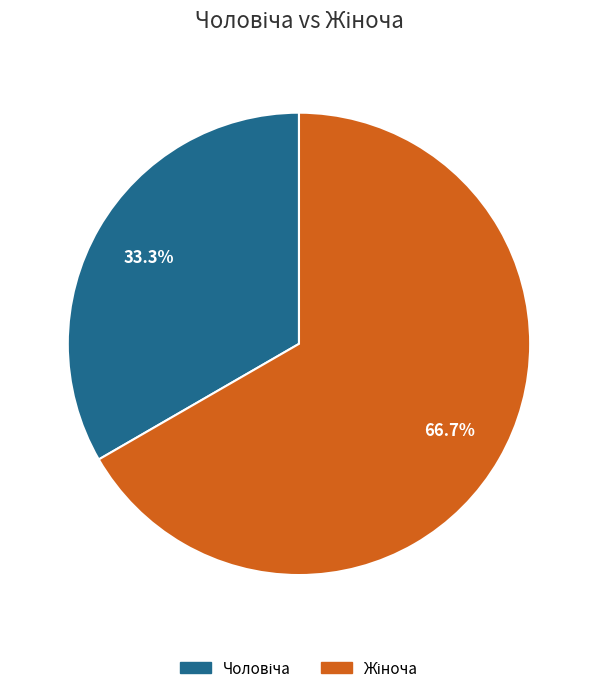

To the nearest percent, what is the difference between the largest and smallest slice percentages?

33%